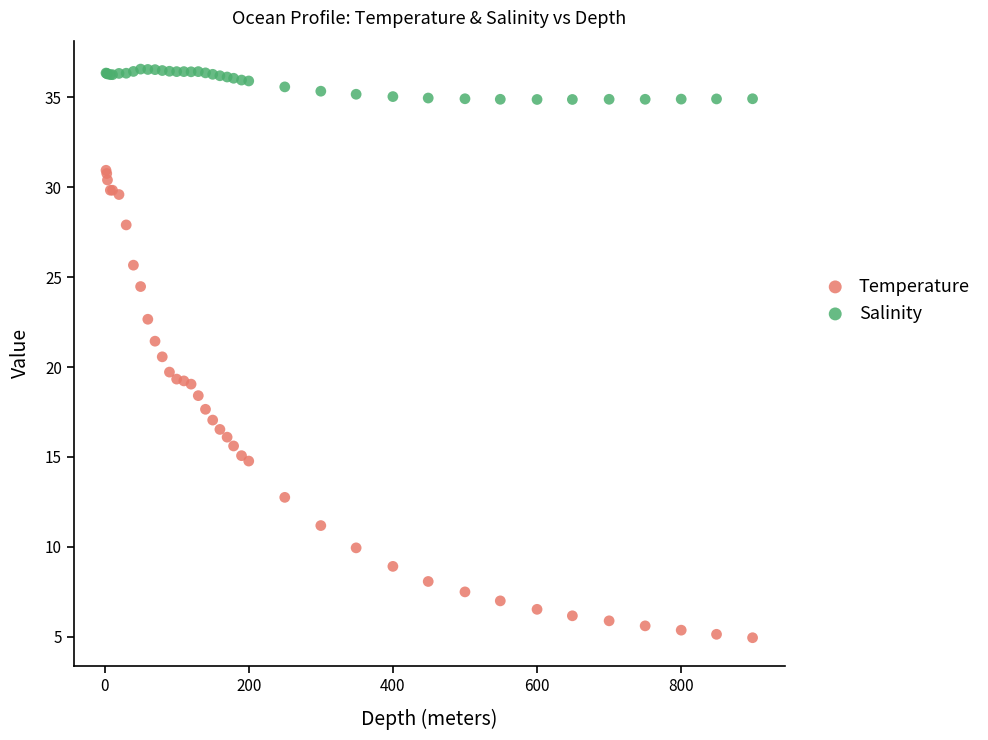

What is the X range (max minus min) for the scatter plot?

897.0